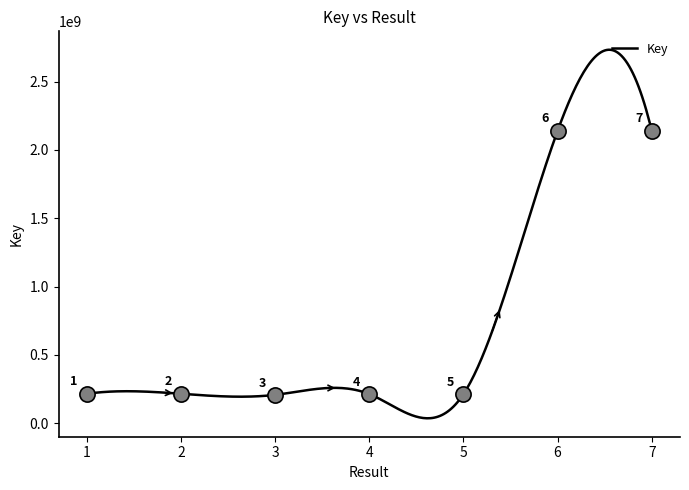

What is the ratio of the value at 6 to the value at 5?

10.1